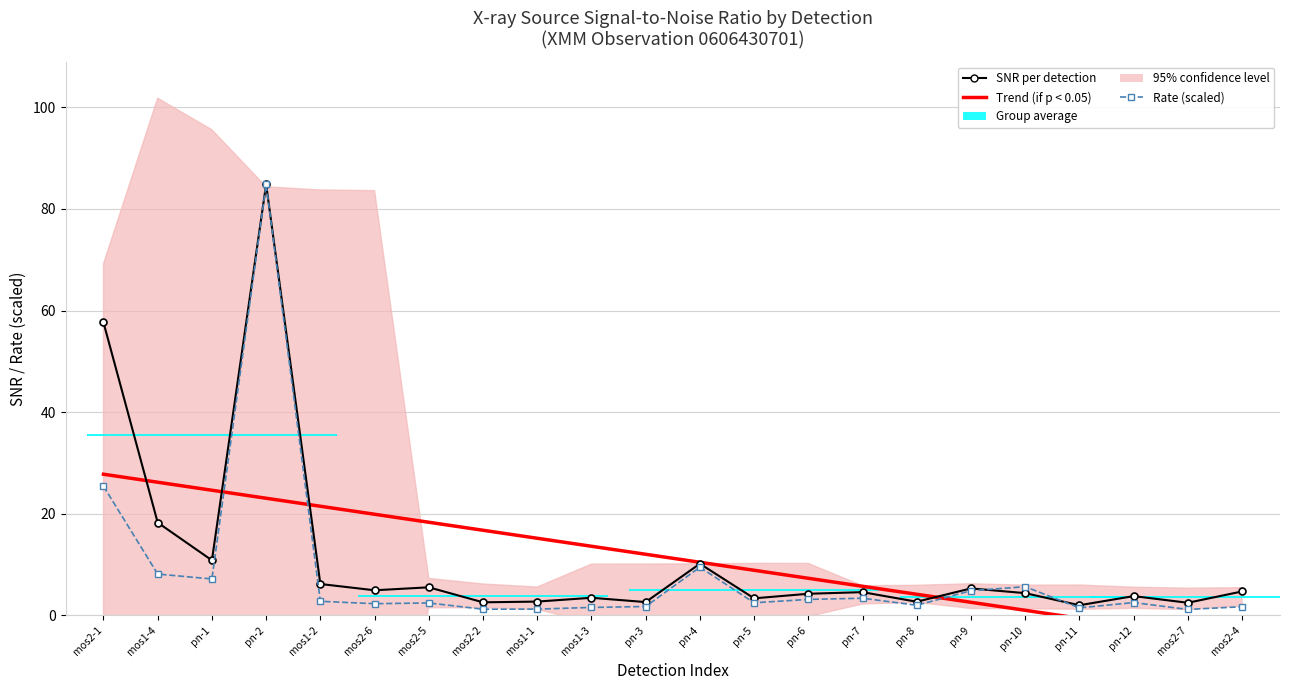

What is the label of the 2nd bar from the left?

mos1-4